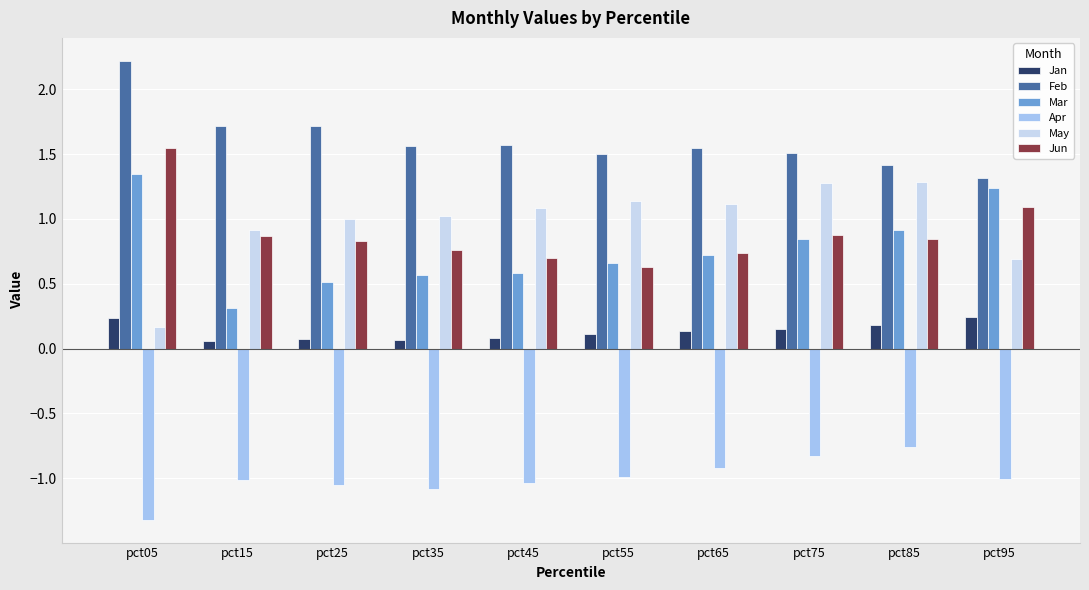

How many categories are shown in the chart?

10